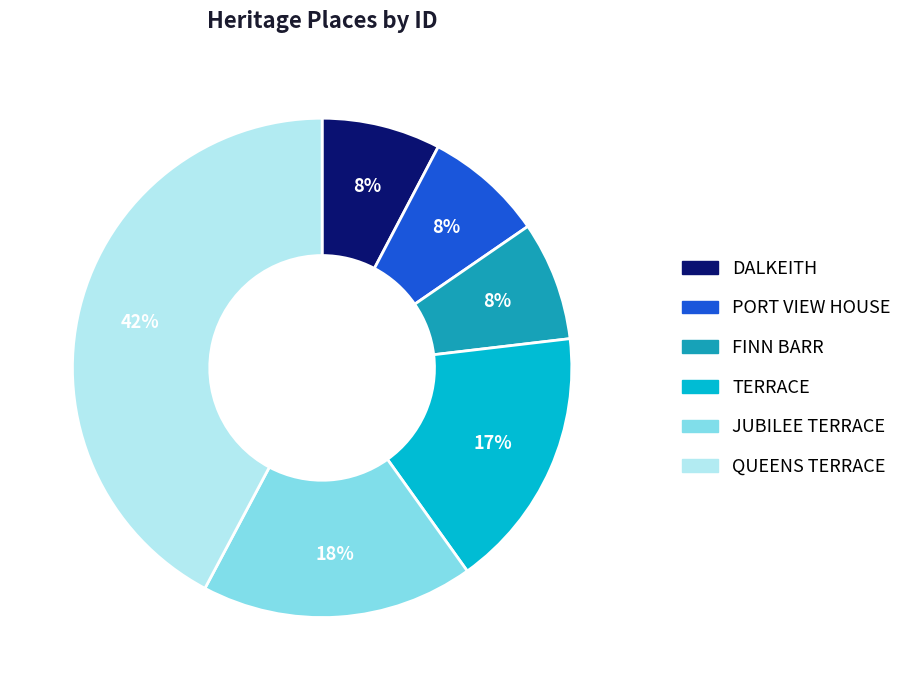

Is there any slice that represents more than half of the pie?

No